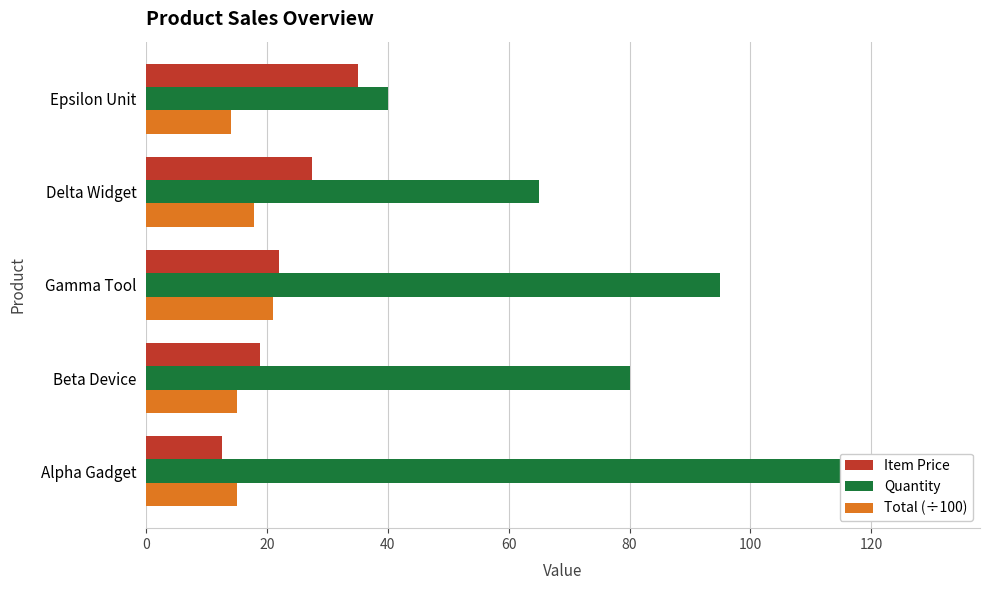

What is the approximate value of Quantity at Alpha Gadget?

120.0